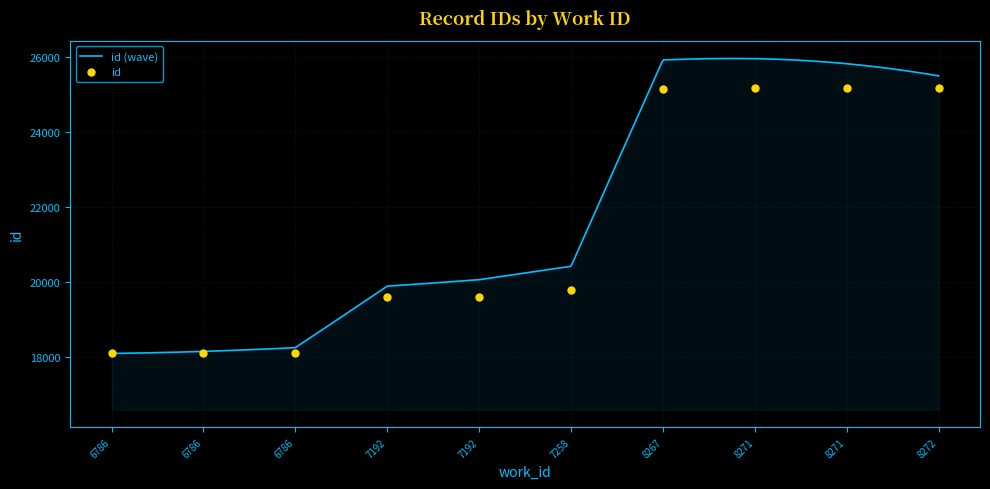

Where is the data nearest to the value 21633?

7258